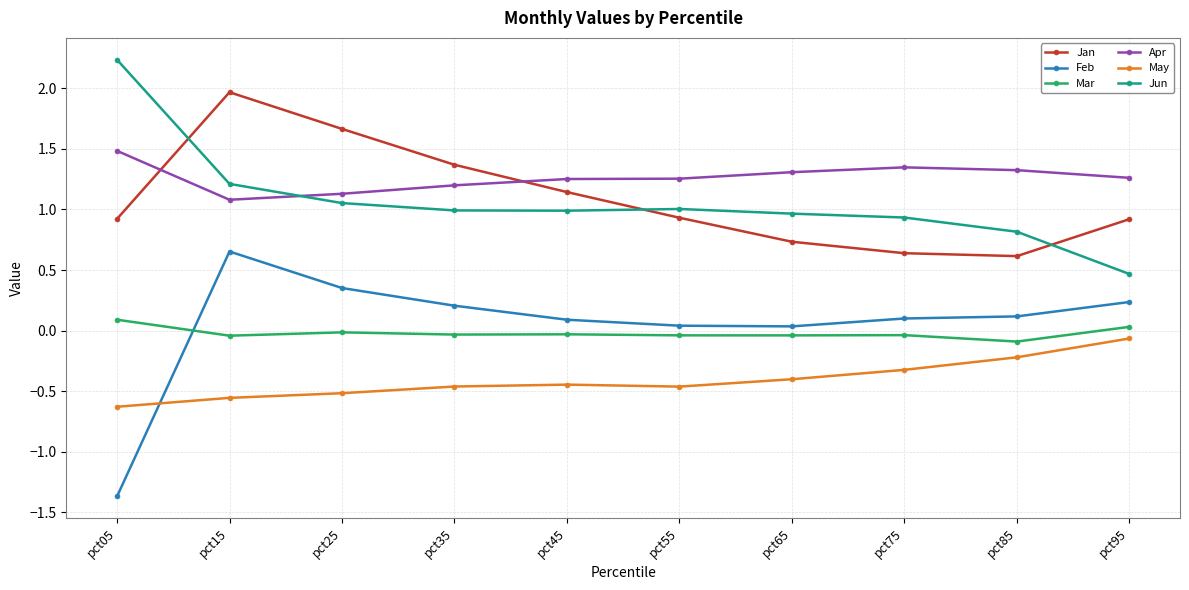

Which series has the largest total across all categories?

Apr